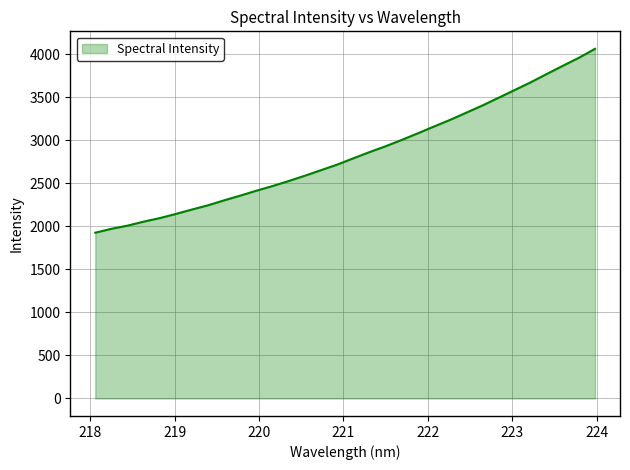

What is the difference between the maximum and minimum values?

2137.3